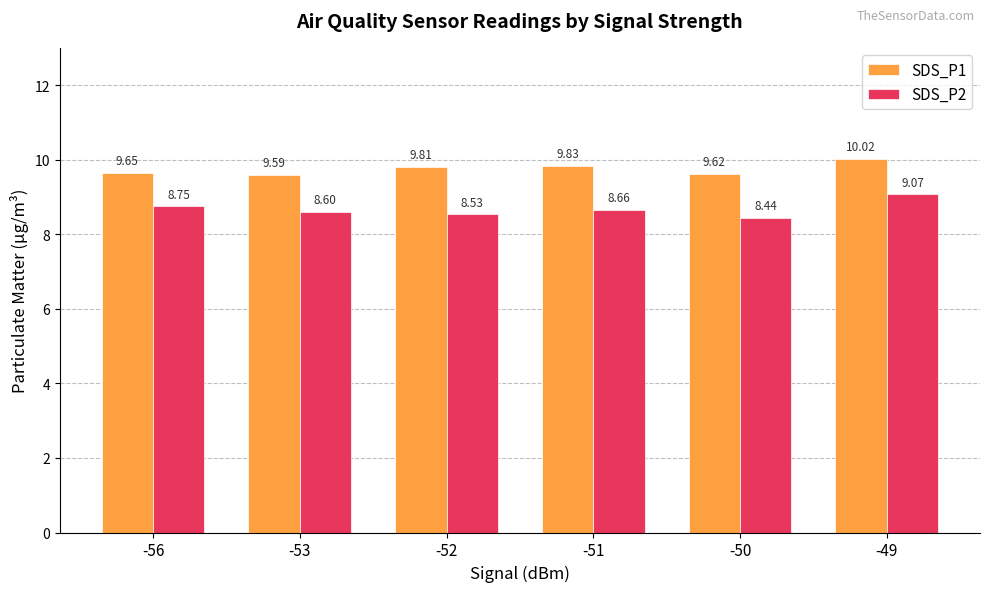

Where is SDS_P2 nearest to the value 8?

-50